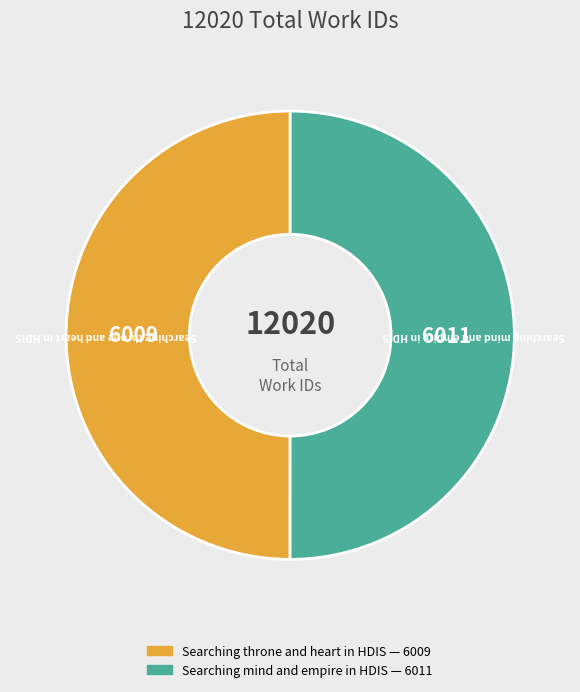

Count the number of slices in the pie.

2